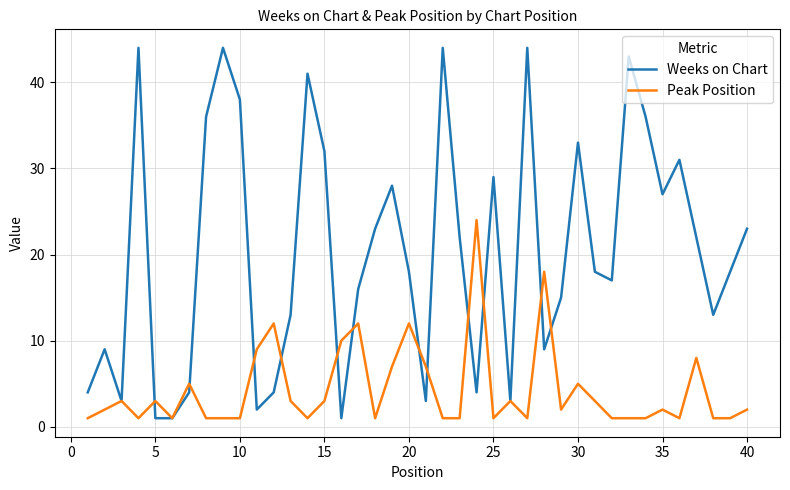

Which series has the largest total across all categories?

Weeks on Chart